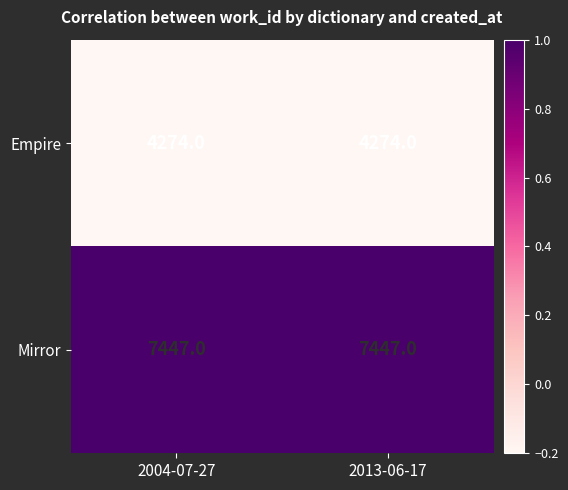

Rank the series at 2004-07-27 from highest to lowest value.

Mirror, Empire